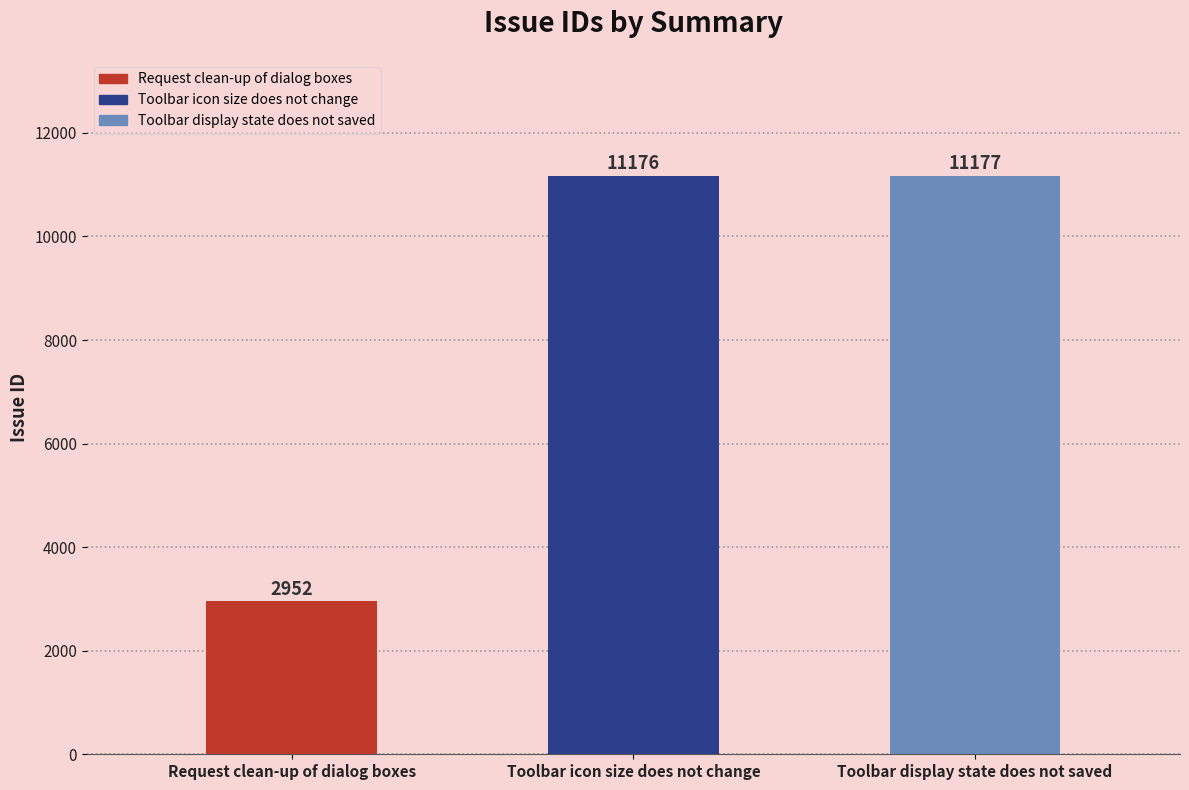

Reading left to right, extract all data points from this chart.

Request clean-up of dialog boxes=2952	Toolbar icon size does not change=11176	Toolbar display state does not saved=11177